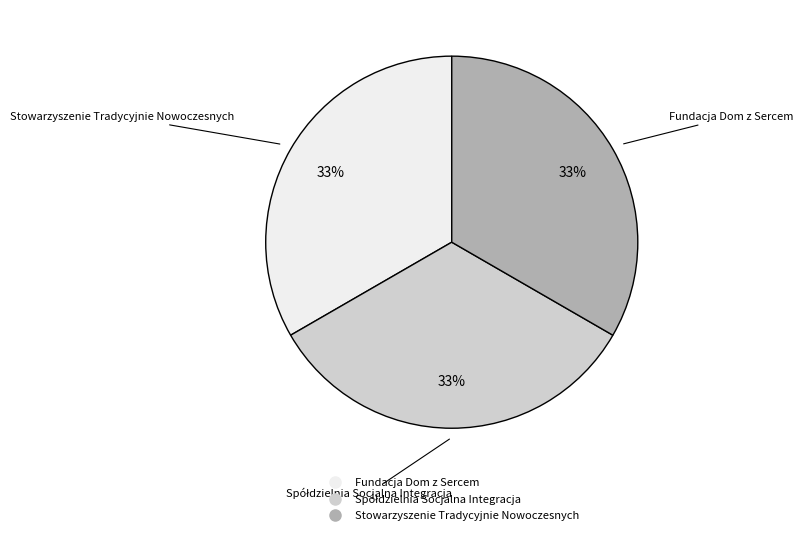

Do Stowarzyszenie Tradycyjnie Nowoczesnych and Fundacja Dom z Sercem together represent more than half of the pie?

Yes